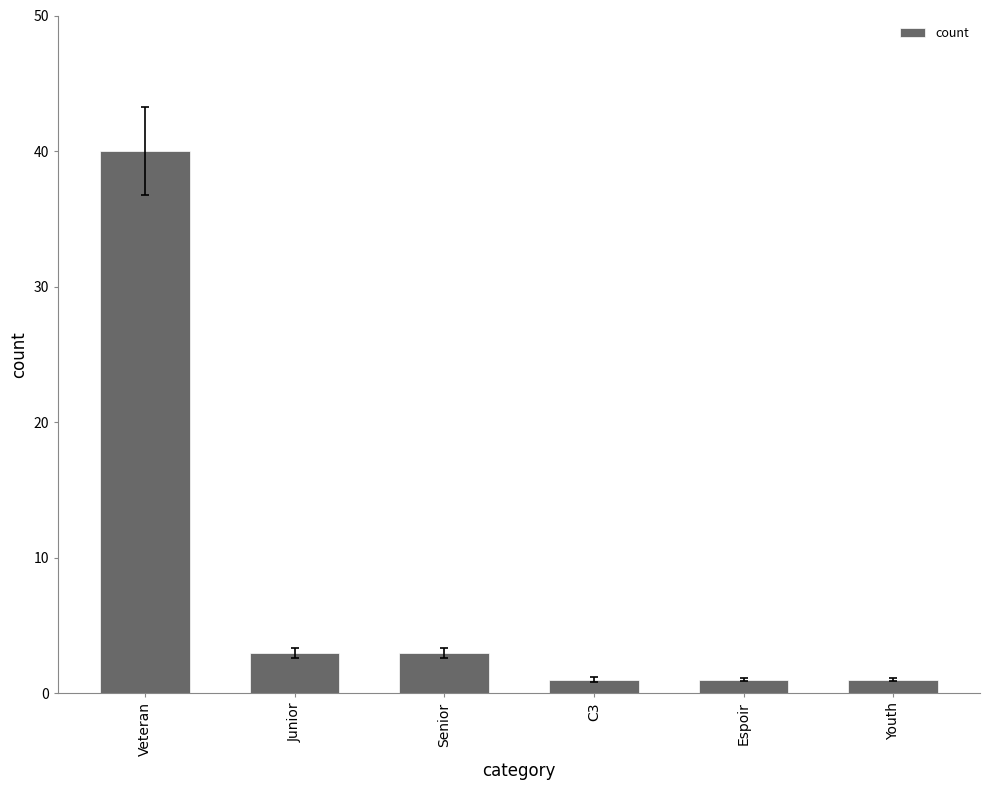

Which label corresponds to the largest value in the chart?

Veteran